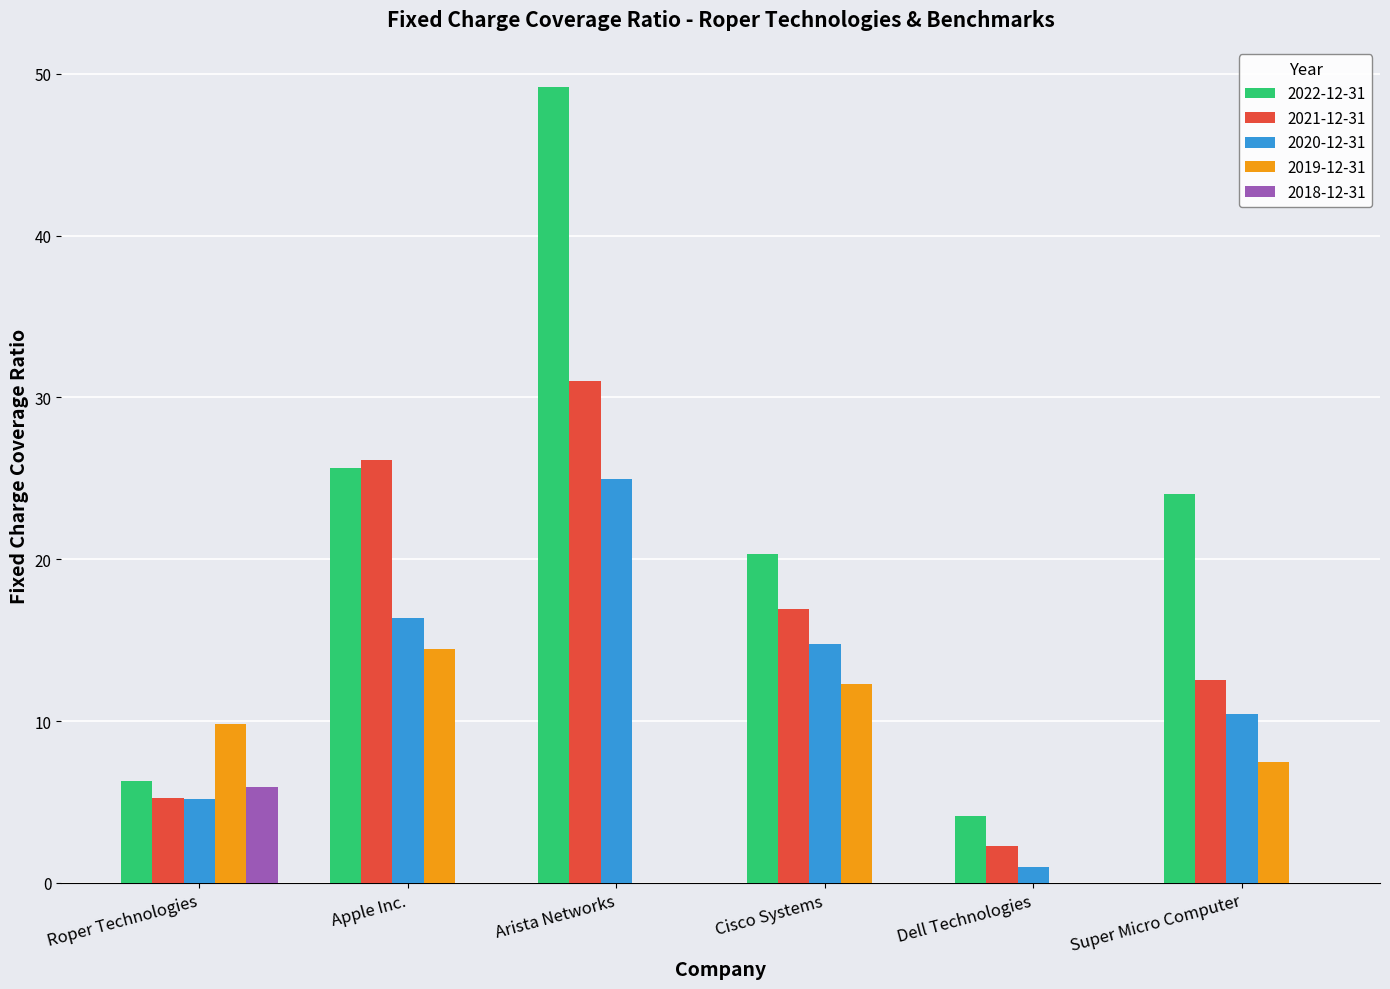

How many categories are shown in the chart?

6